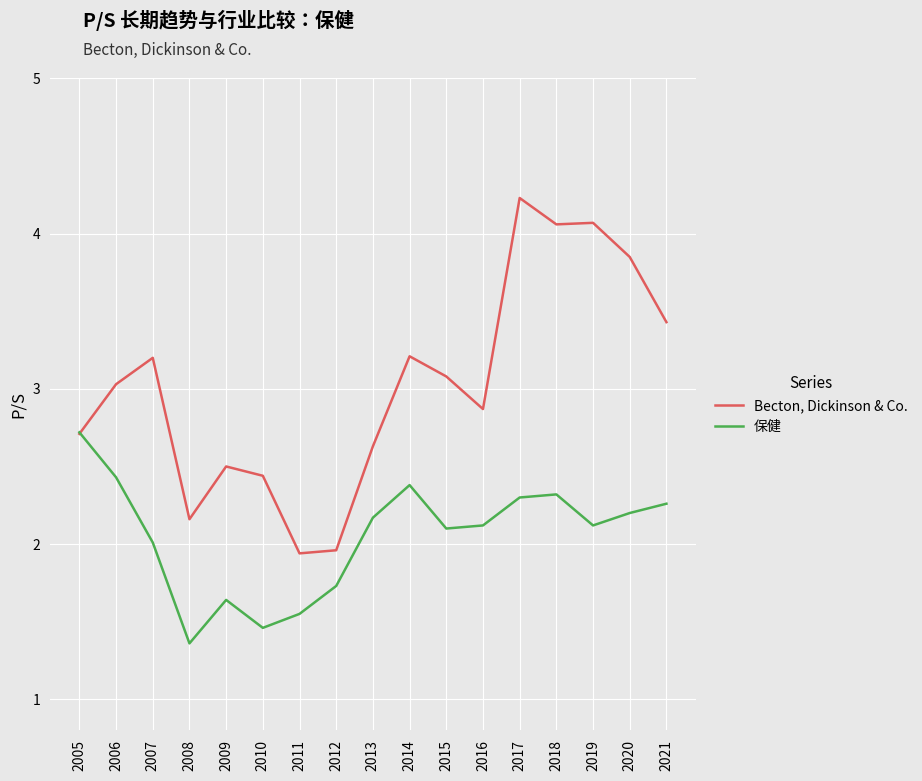

What is the total value across all series at 2015?

5.2